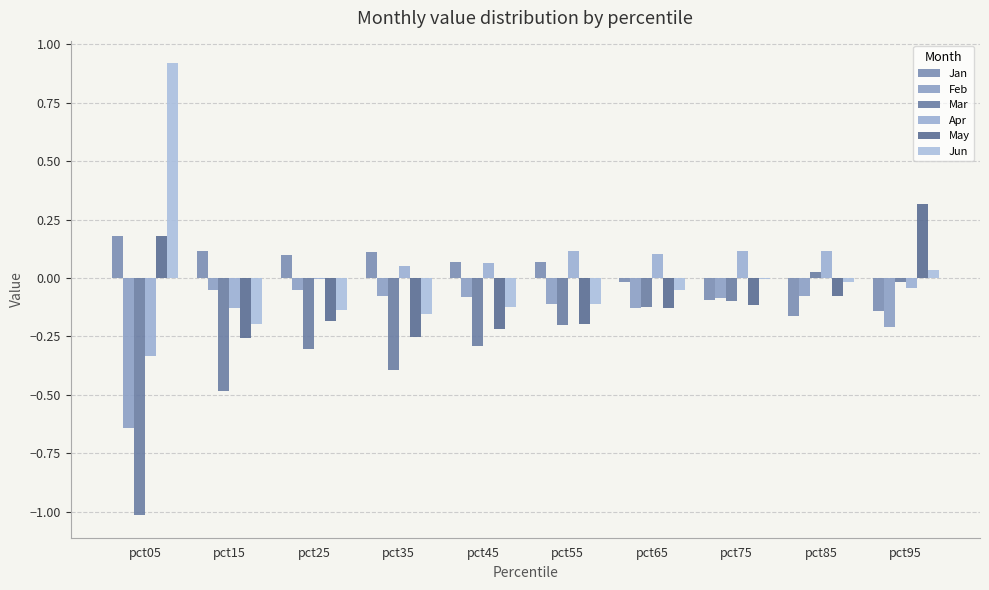

At which label is Jun closest to 0?

pct75